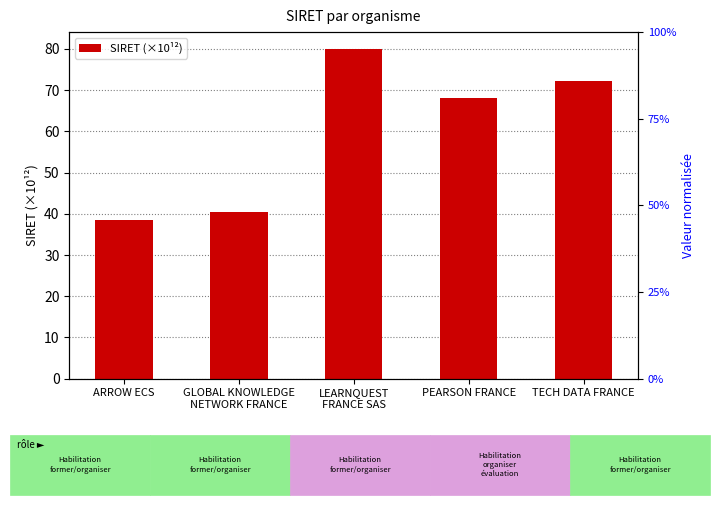

What position from the left is GLOBAL KNOWLEDGE
NETWORK FRANCE?

2